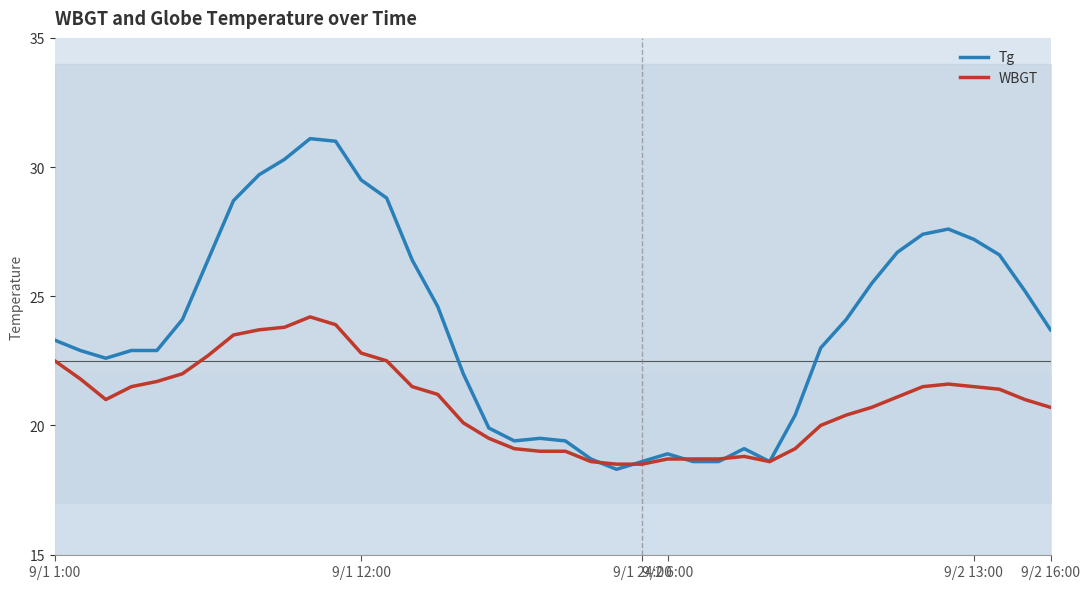

What is the highest value of the WBGT series?

24.2